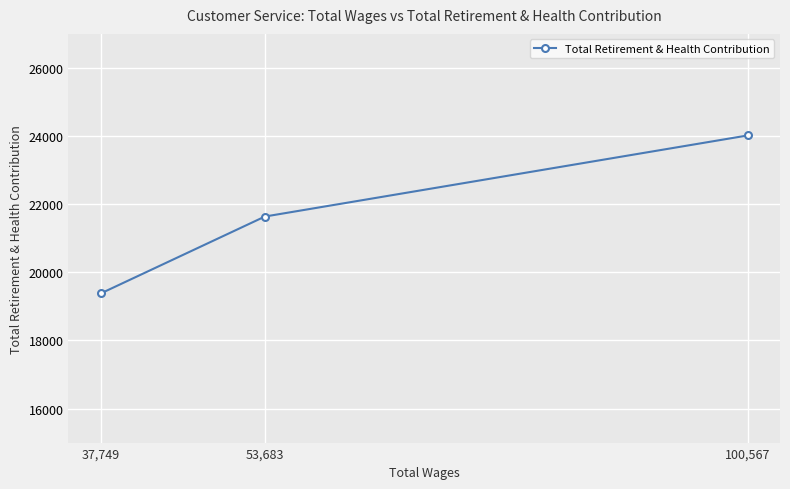

List the labels in order of value, smallest first.

37,749, 53,683, 100,567